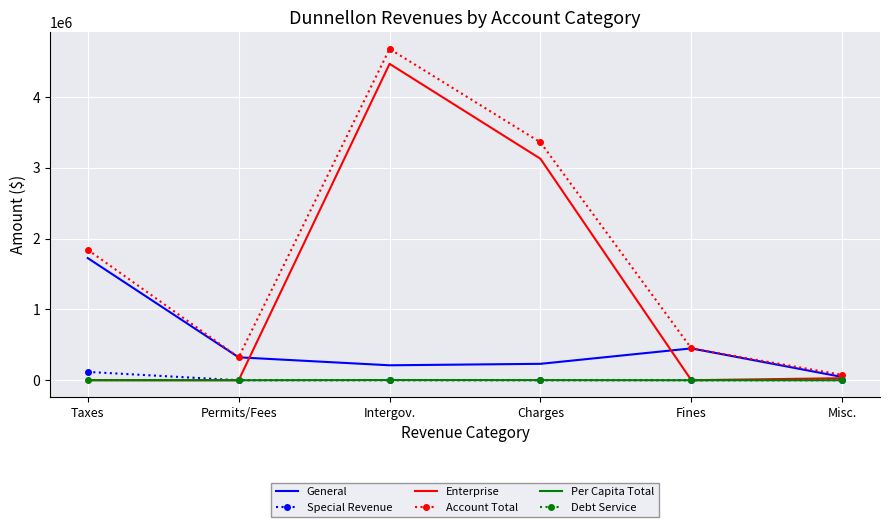

Which series has the largest total across all categories?

Account Total